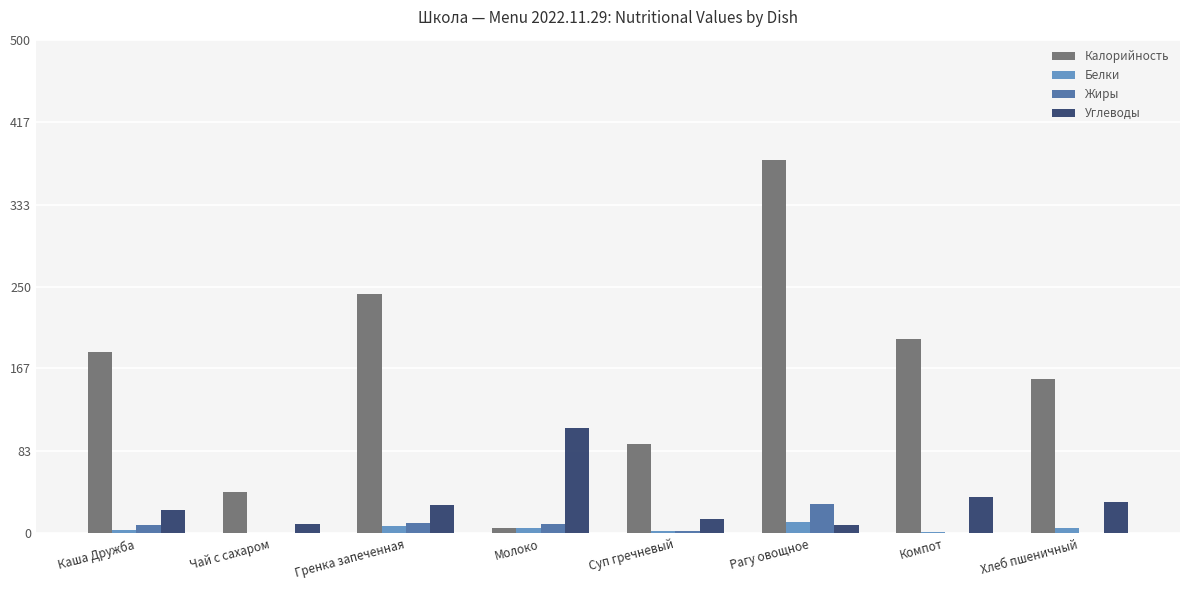

What value does the Жиры series have at Молоко?

9.6